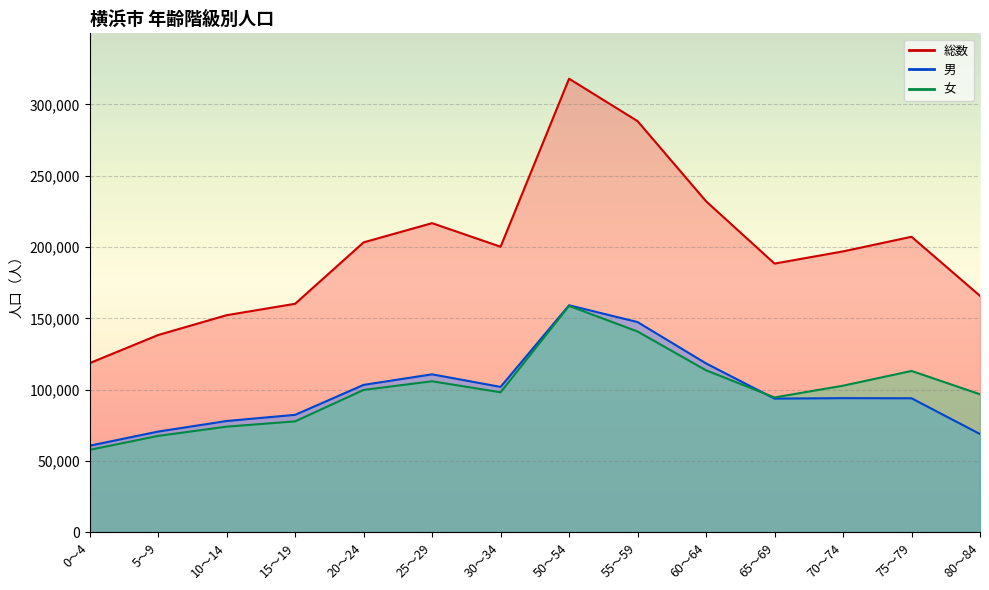

What is the difference between the highest and lowest values at 65～69?

94633